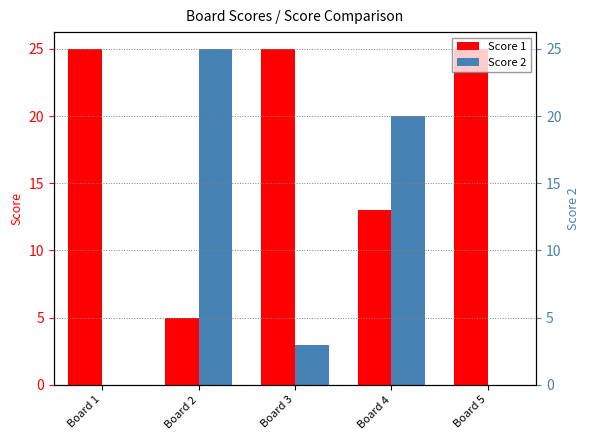

How many bars are there in total?

10